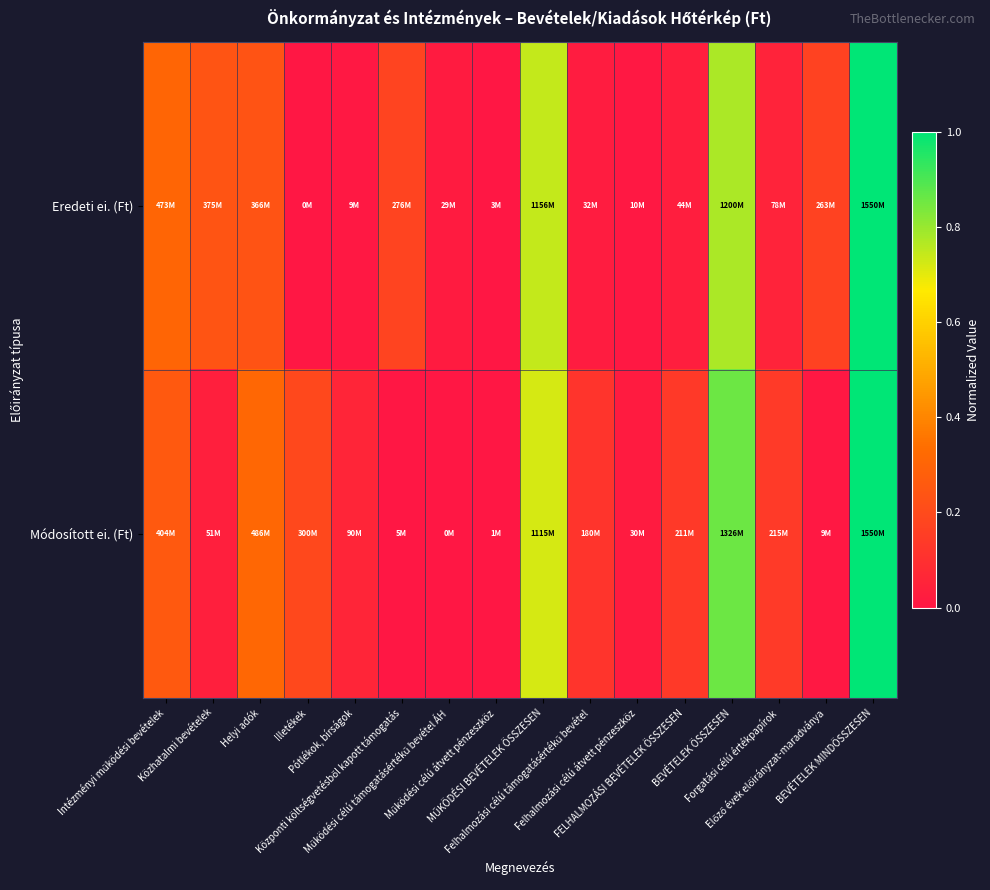

Between BEVÉTELEK ÖSSZESEN and BEVÉTELEK MINDÖSSZESEN, which series saw the biggest shift?

Eredeti ei. (Ft)